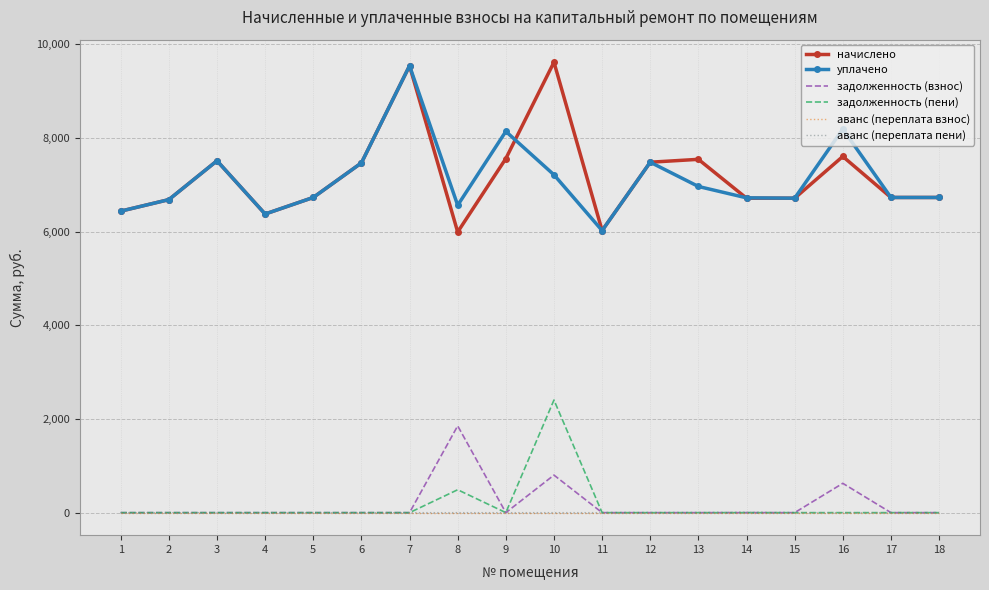

Is the value of аванс (переплата пени) at 15 greater than the value of уплачено at 17?

No